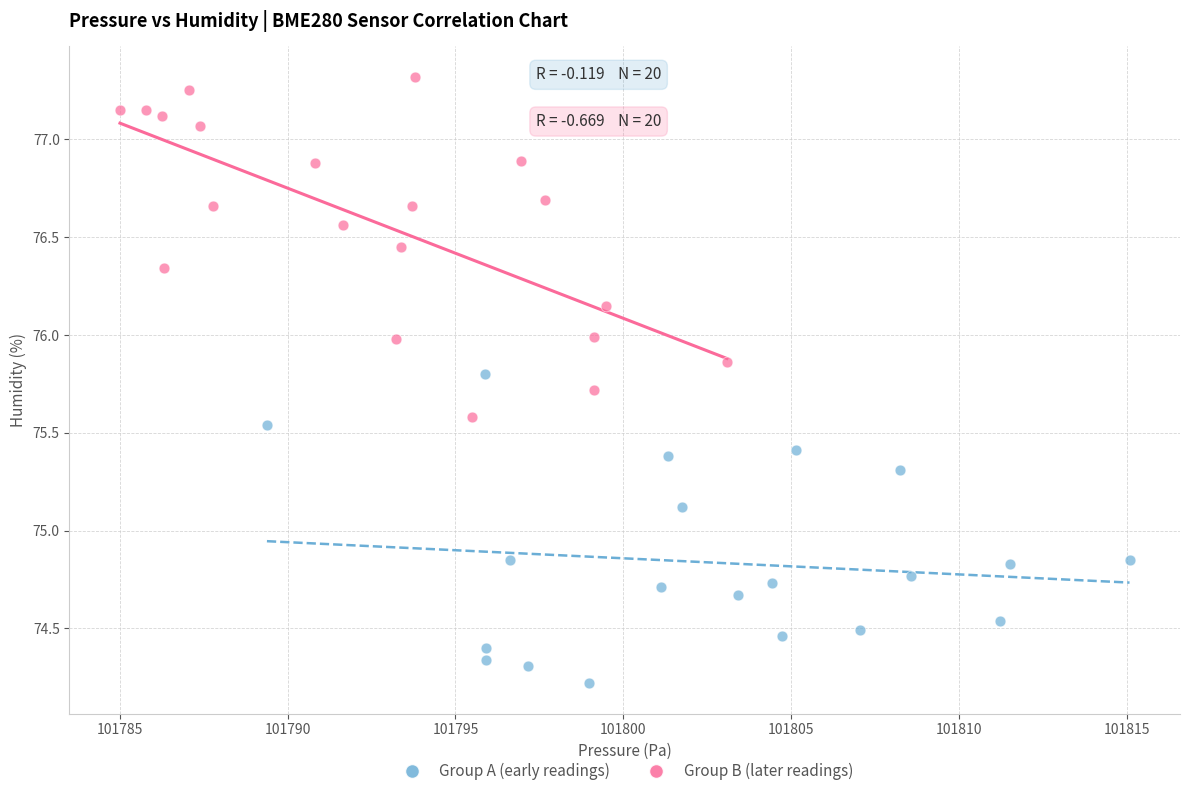

Which series contains the highest Y value?

Group B (later readings)